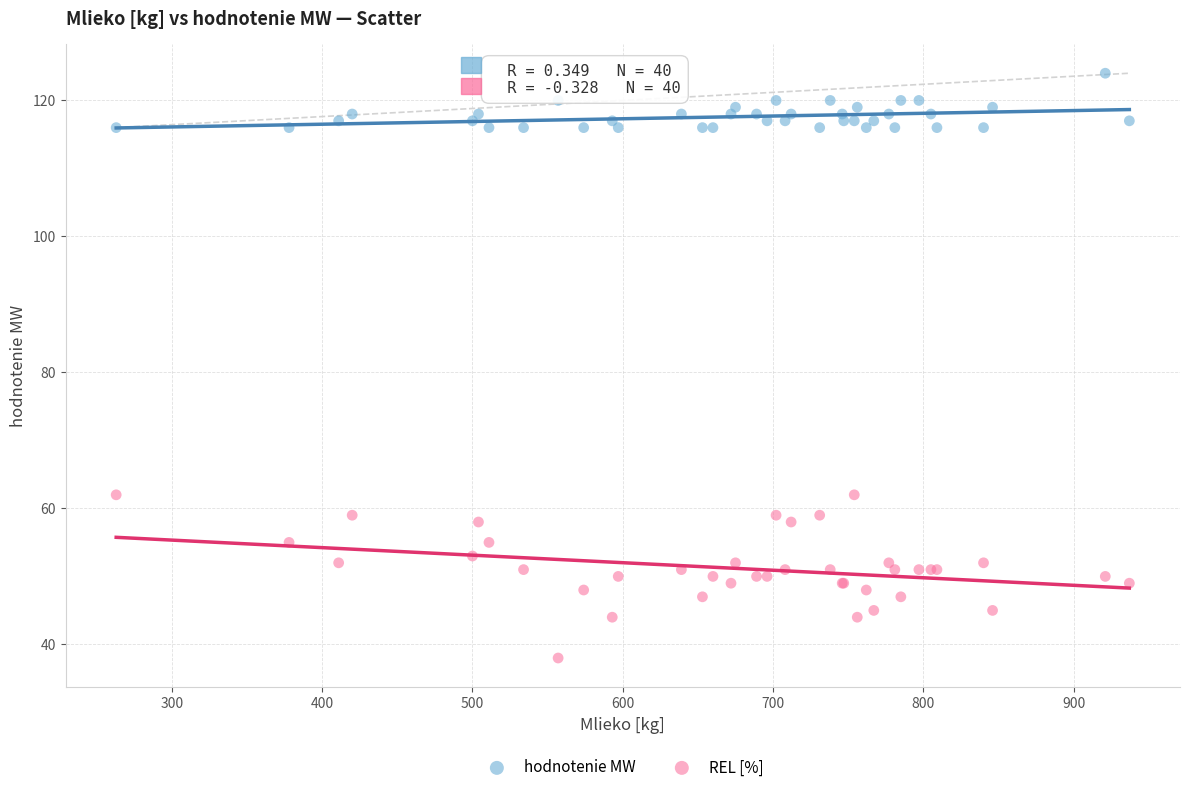

Which series has the widest spread of Y values?

REL [%]